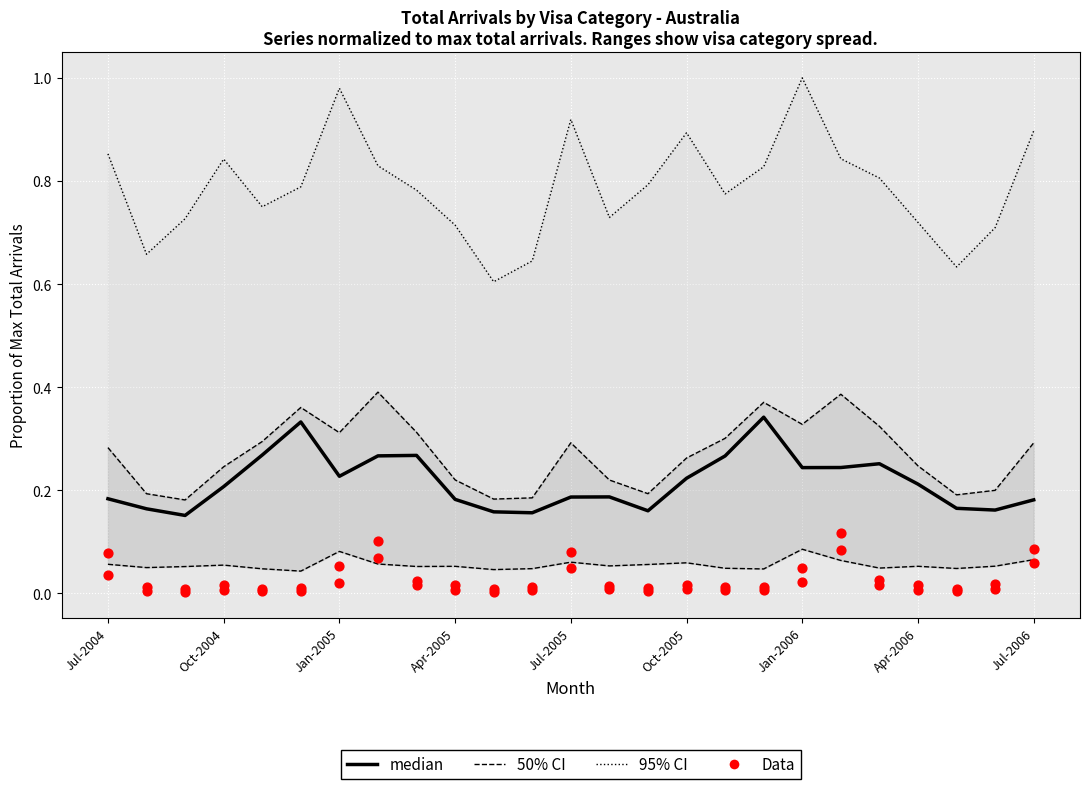

Which series reaches the minimum Y coordinate?

Data